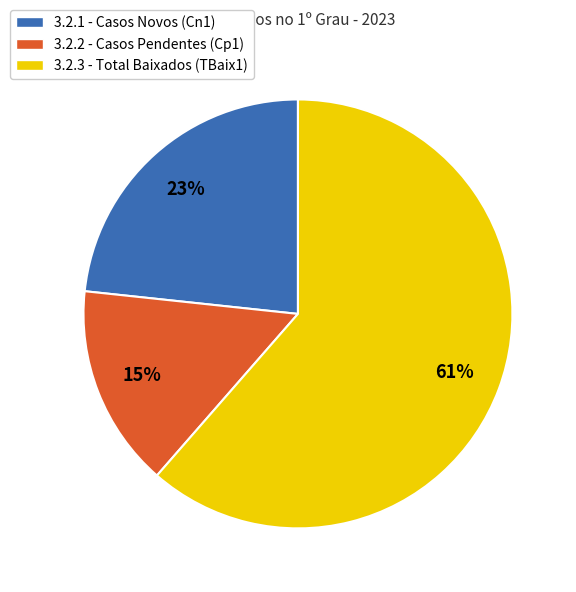

Rank the categories by value from lowest to highest.

3.2.2 - Casos Pendentes (Cp1), 3.2.1 - Casos Novos (Cn1), 3.2.3 - Total Baixados (TBaix1)